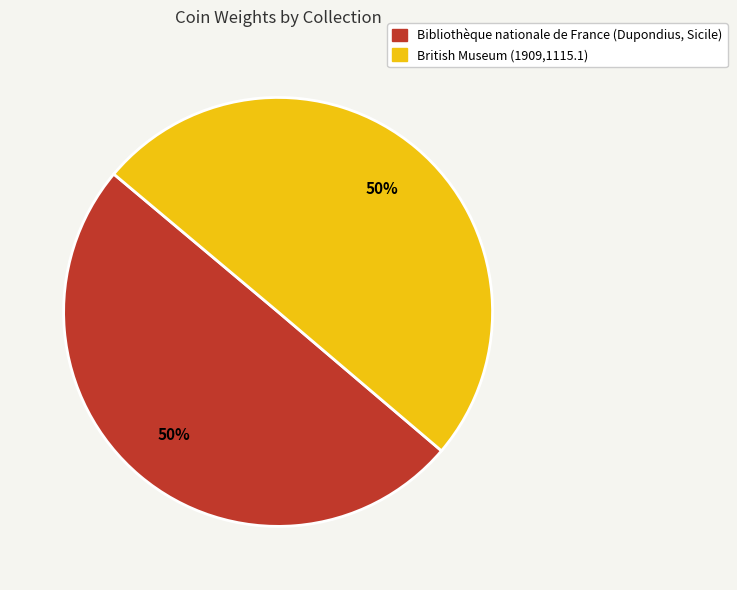

The British Museum (1909,1115.1) slice represents 44% of the pie. True or false?

False